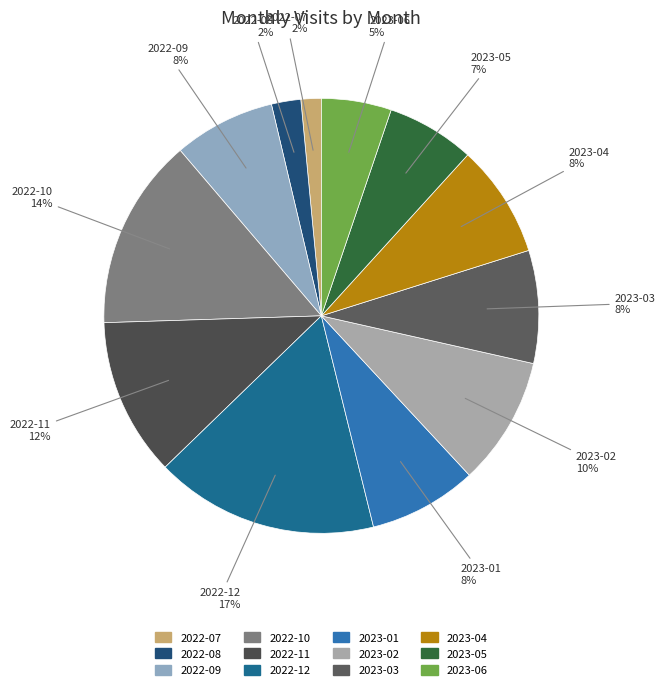

To the nearest percent, what portion does 2023-02 represent?

10%